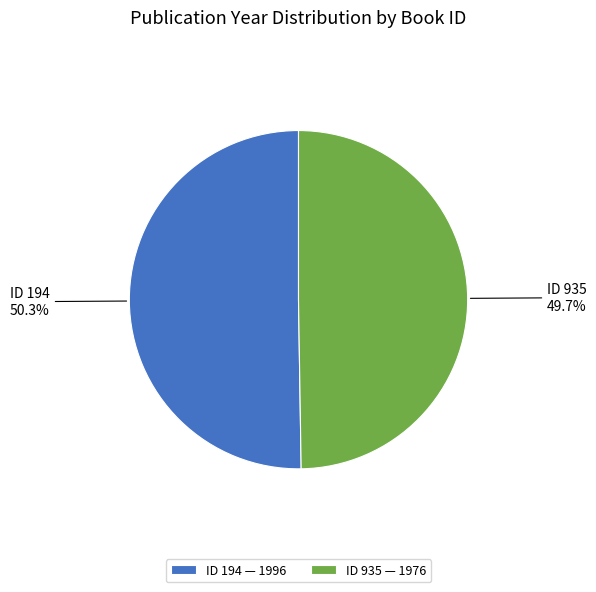

Between ID 935 — 1976 and ID 194 — 1996, which is larger?

ID 194 — 1996